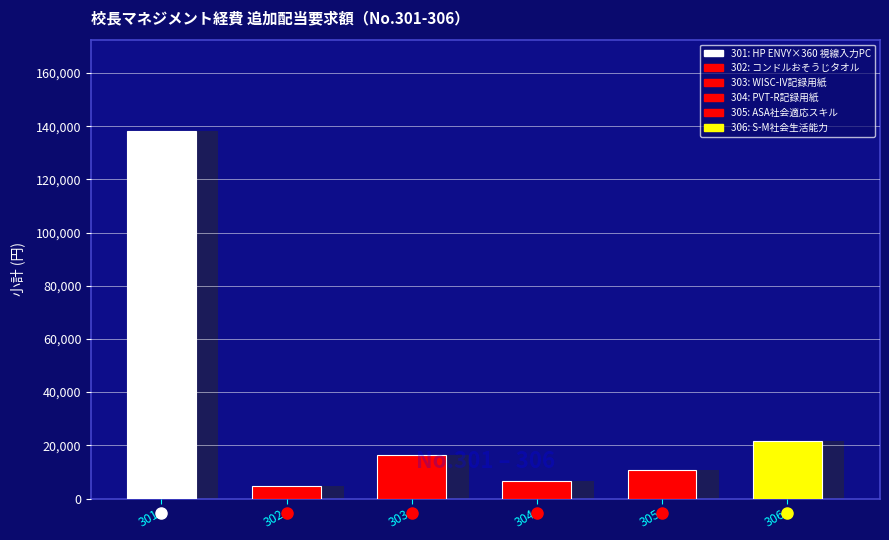

Which has a higher value, 305 or 306?

306